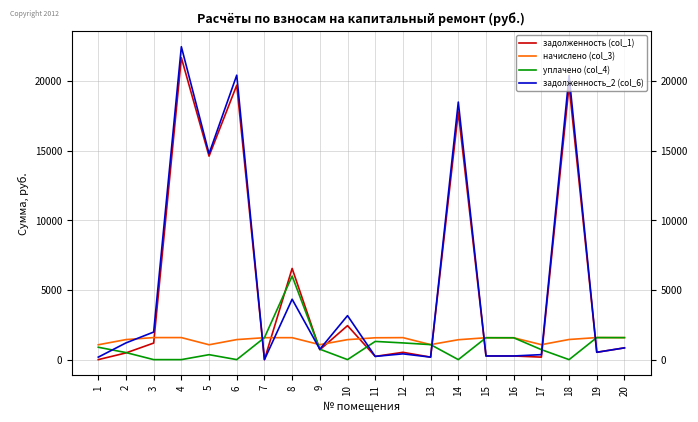

Is this an area chart (filled region under the line)?

No